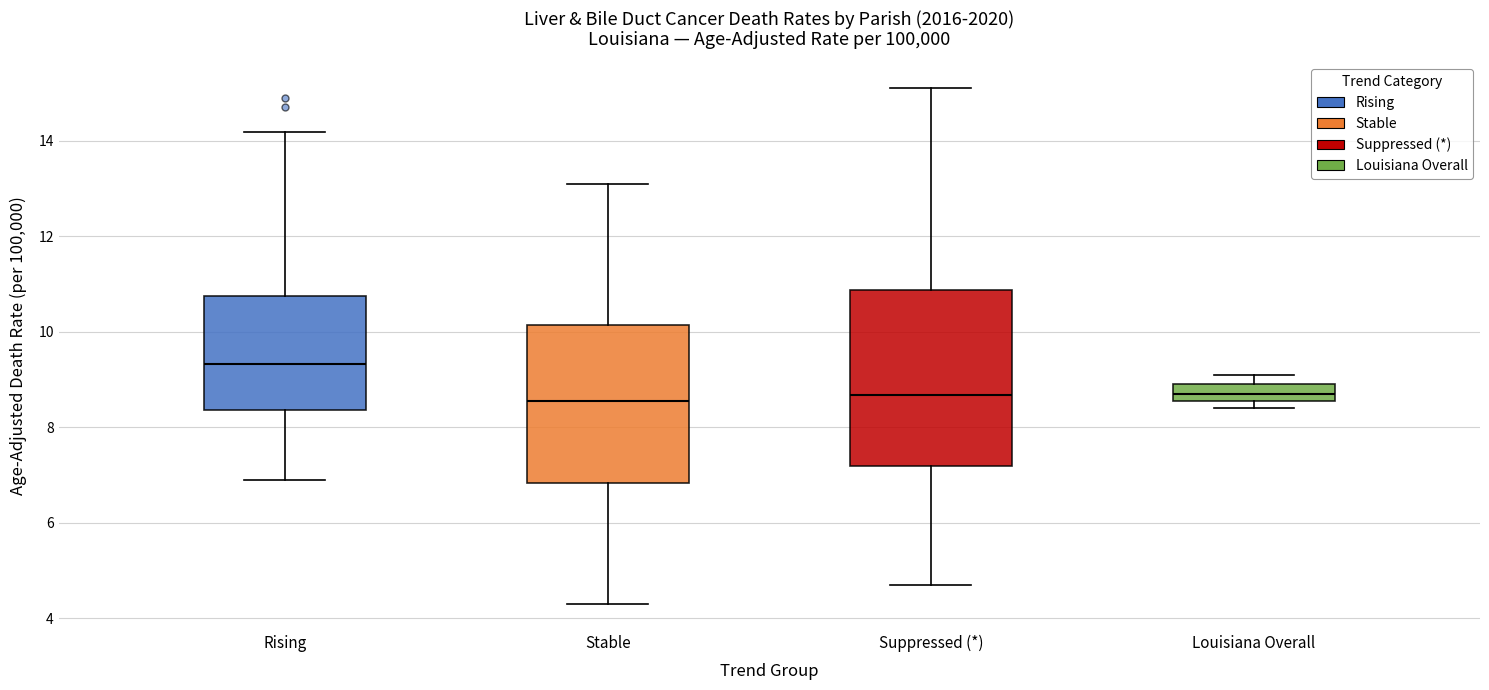

Reading left to right, read every box against the y-axis: the position of its median line, the range the box covers, and the ends of its whiskers. The values are not printed on the chart, so give them approximately, as read against the axis.

Rising: median 9.4, box 8.4 to 10.8, whiskers 7.0 to 14.2
Stable: median 8.6, box 6.8 to 10.2, whiskers 4.4 to 13.2
Suppressed (*): median 8.6, box 7.2 to 10.8, whiskers 4.8 to 15.2
Louisiana Overall: median 8.8, box 8.6 to 9.0, whiskers 8.4 to 9.2